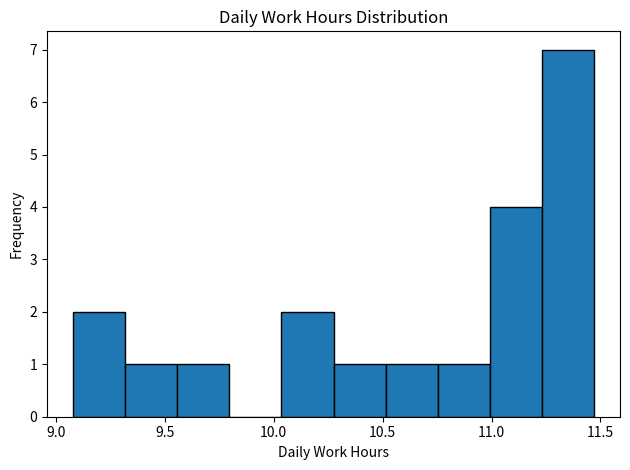

Reading left to right, list every bar in this chart as the range it spans on the x-axis followed by its height. Neither the bar edges nor the heights are printed on the chart, so give them approximately, as read against the axes.

9.10 to 9.30: 2
9.30 to 9.55: 1
9.55 to 9.80: 1
9.80 to 10.05: 0
10.05 to 10.30: 2
10.30 to 10.50: 1
10.50 to 10.75: 1
10.75 to 11.00: 1
11.00 to 11.25: 4
11.25 to 11.45: 7